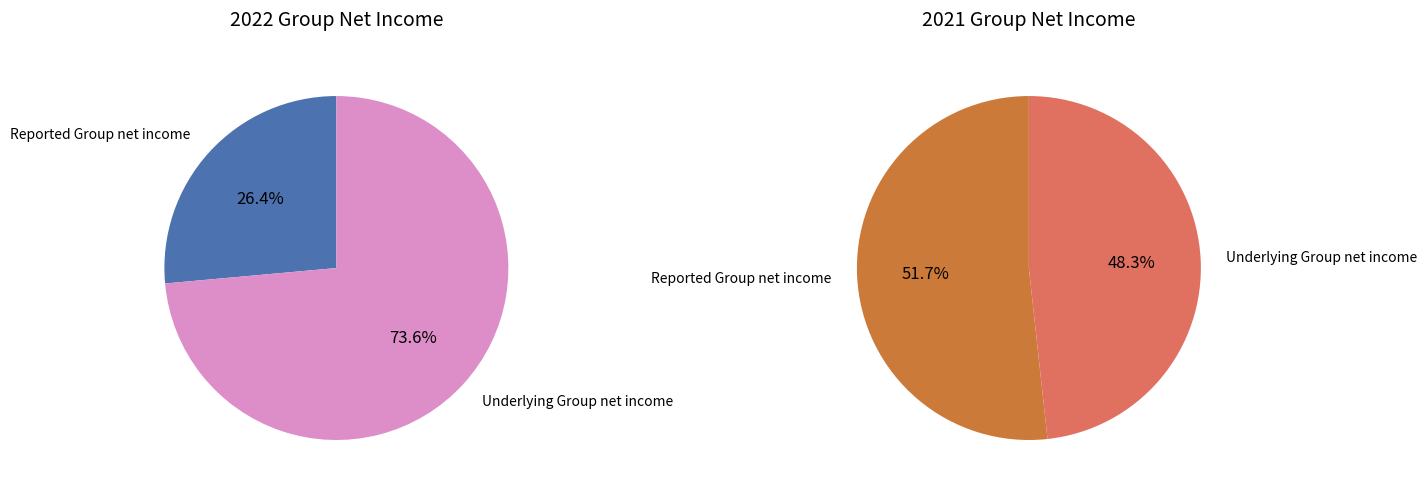

To the nearest percent, what portion does Reported Group net income represent?

52%